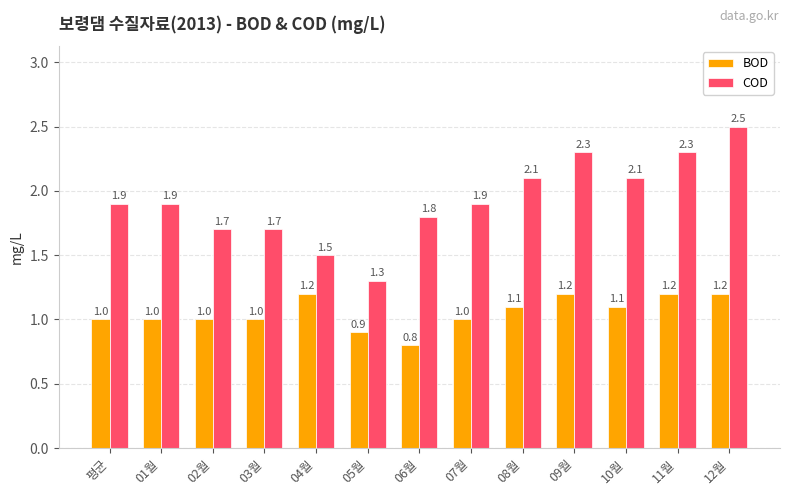

Rank the series by their maximum value, from highest to lowest.

COD, BOD